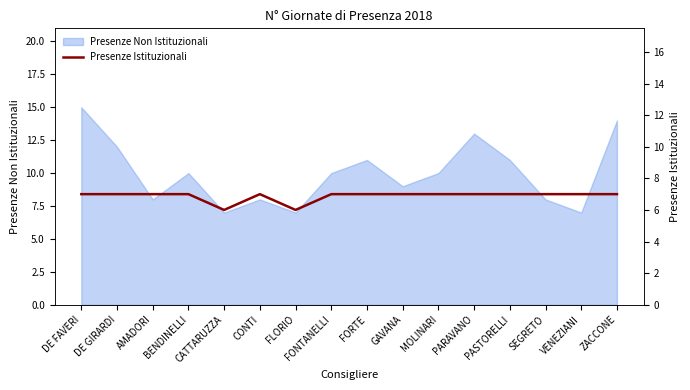

The value of Presenze Non Istituzionali at DE FAVERI is 10. True or false?

False